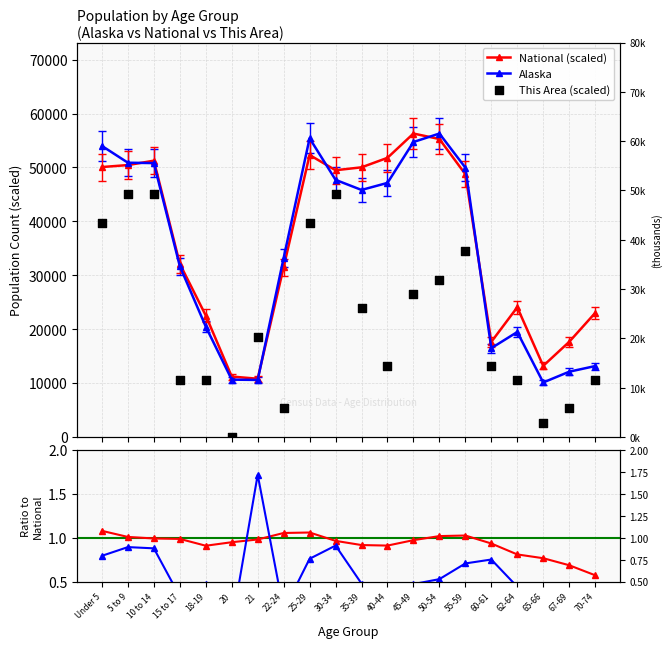

Which series has the largest Y range (max minus min)?

Alaska